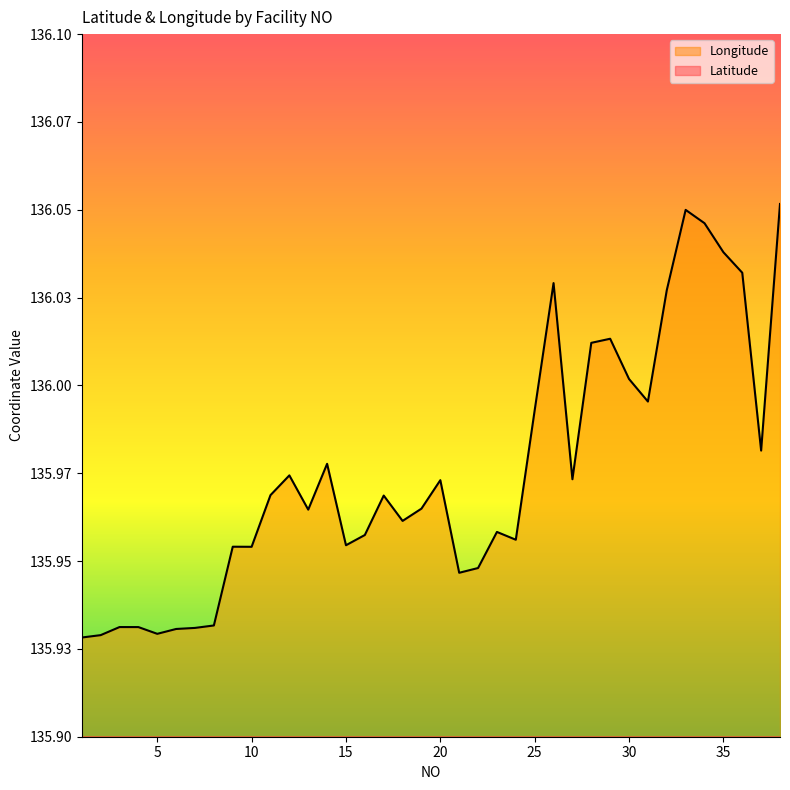

Is the value of Longitude at 1 greater than the value of Latitude at 22?

Yes